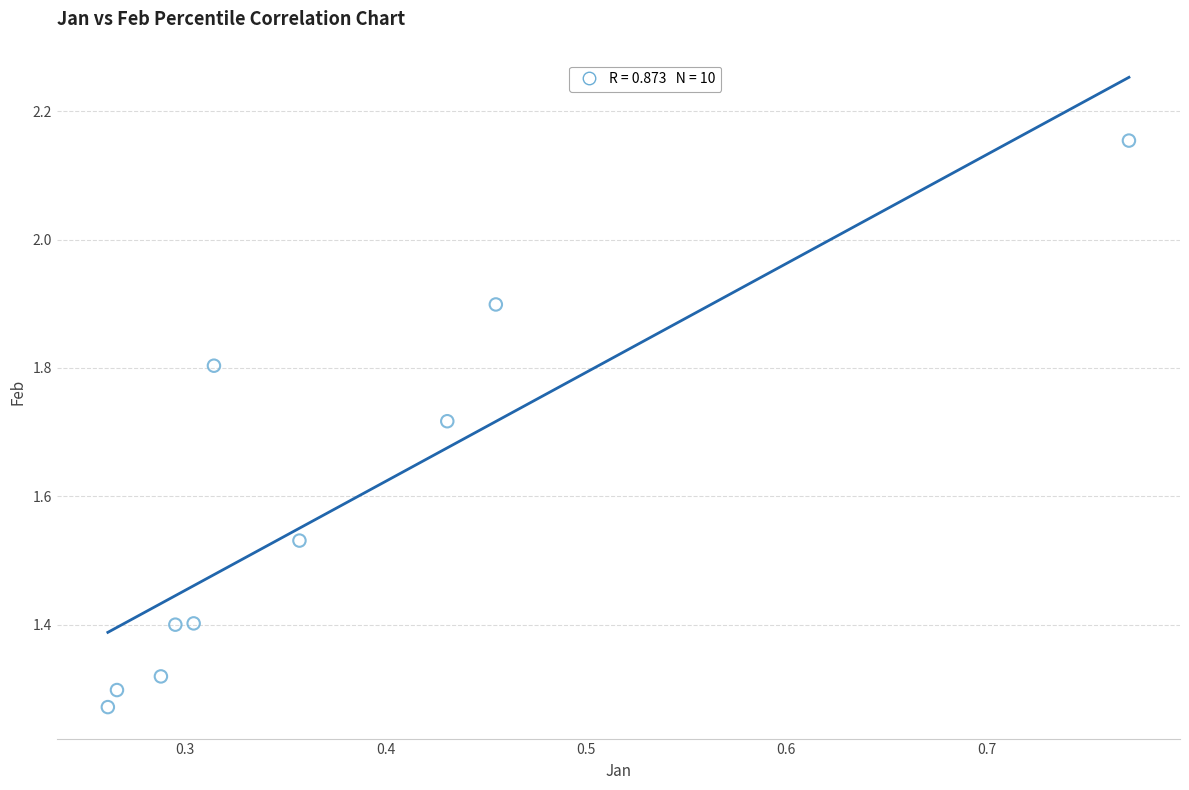

What is the average X value?

0.4